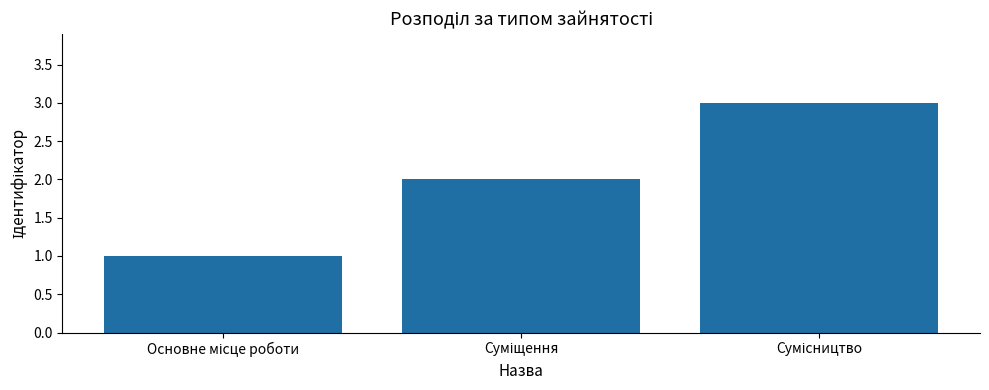

What is the sum of all values?

6